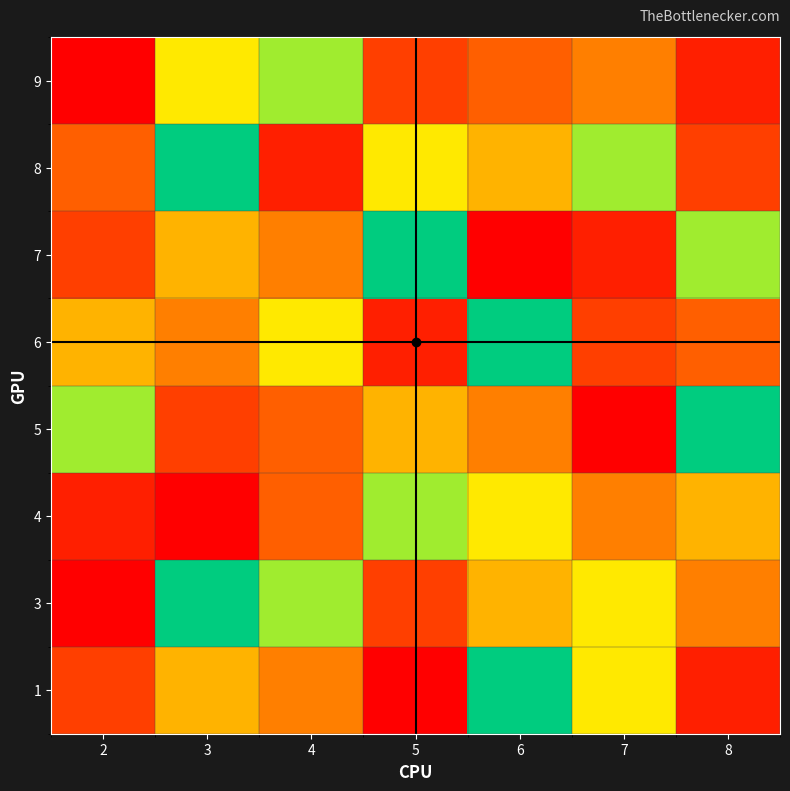

Reading left to right, list all the values displayed in this chart.

1: 2=7	3=4	4=5	5=9	6=1	7=3	8=8
3: 2=9	3=1	4=2	5=7	6=4	7=3	8=5
4: 2=8	3=9	4=6	5=2	6=3	7=5	8=4
5: 2=2	3=7	4=6	5=4	6=5	7=9	8=1
6: 2=4	3=5	4=3	5=8	6=1	7=7	8=6
7: 2=7	3=4	4=5	5=1	6=9	7=8	8=2
8: 2=6	3=1	4=8	5=3	6=4	7=2	8=7
9: 2=9	3=3	4=2	5=7	6=6	7=5	8=8